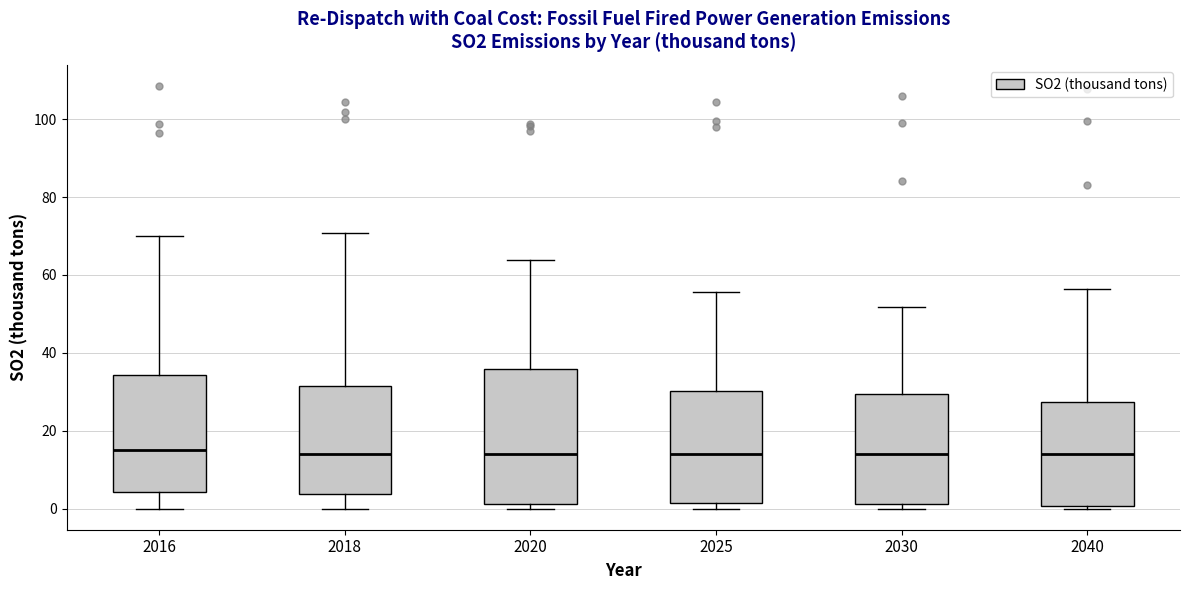

Reading left to right, read every box against the y-axis: the position of its median line, the range the box covers, and the ends of its whiskers. The values are not printed on the chart, so give them approximately, as read against the axis.

2016: median 14, box 4 to 34, whiskers 0 to 70
2018: median 14, box 4 to 32, whiskers 0 to 70
2020: median 14, box 2 to 36, whiskers 0 to 64
2025: median 14, box 2 to 30, whiskers 0 to 56
2030: median 14, box 2 to 30, whiskers 0 to 52
2040: median 14, box 0 to 28, whiskers 0 (just below the box's lower edge) to 56